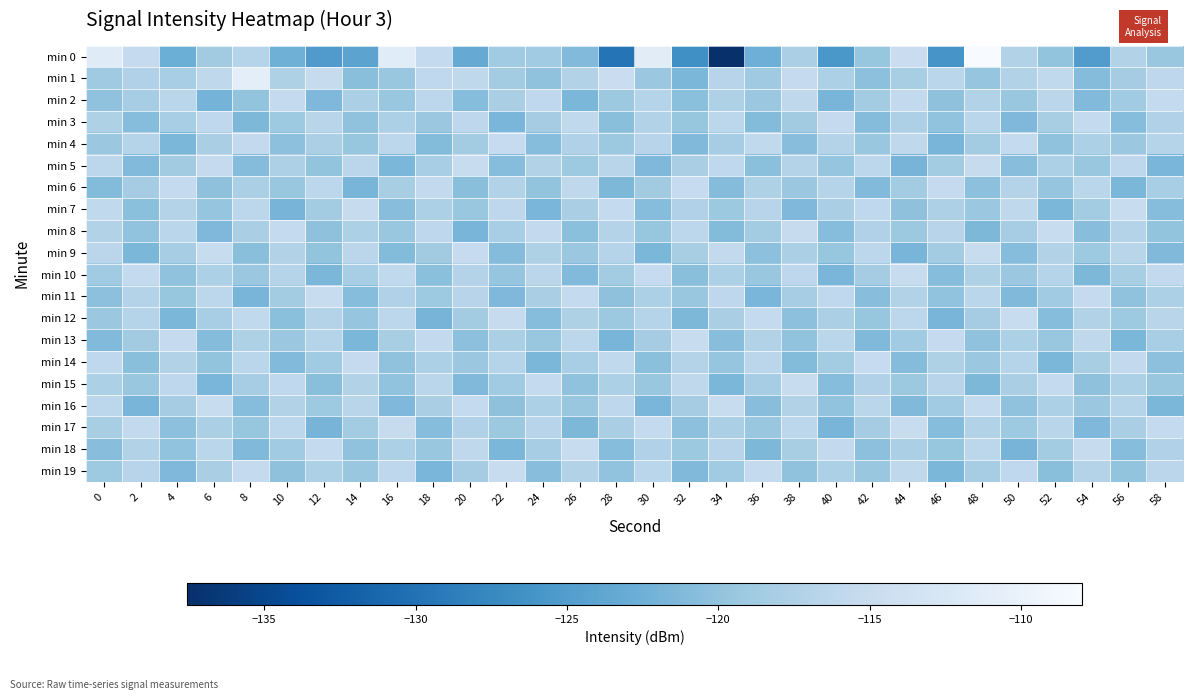

At how many categories does at least one series exceed -112?

5